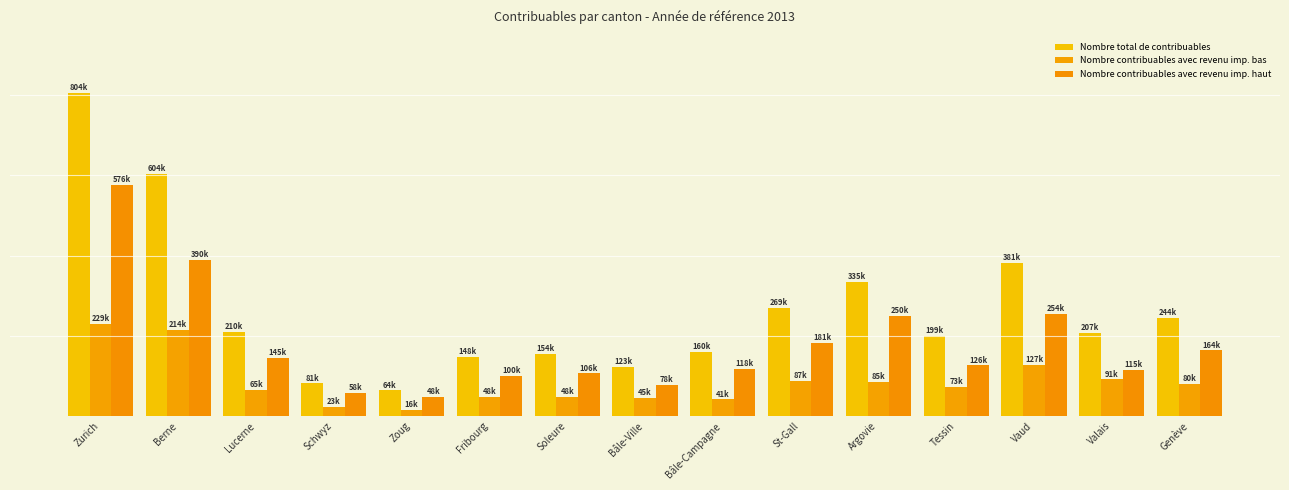

What is the difference between the highest and lowest values at Vaud?

254148